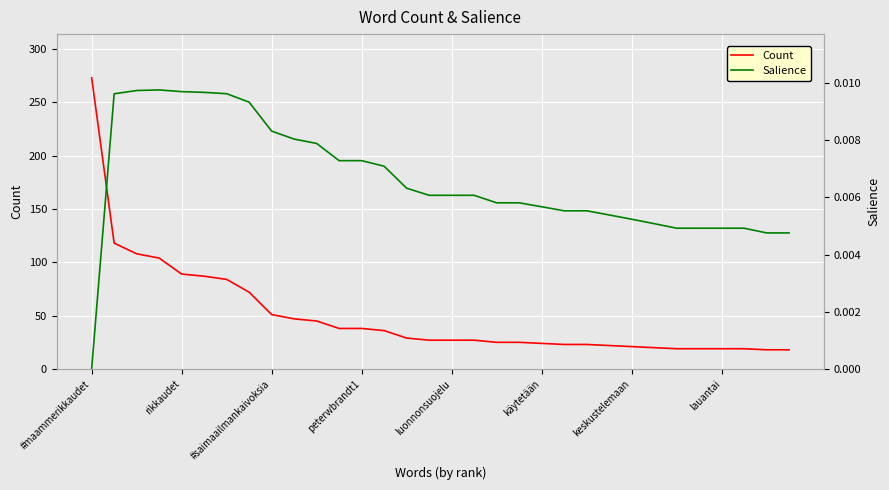

At which category is the sum across all series the highest?

#maammerikkaudet